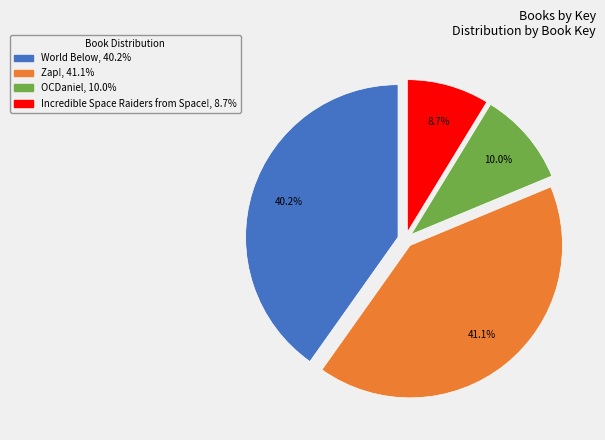

What is the smallest slice in the pie chart?

Incredible Space Raiders from Space!